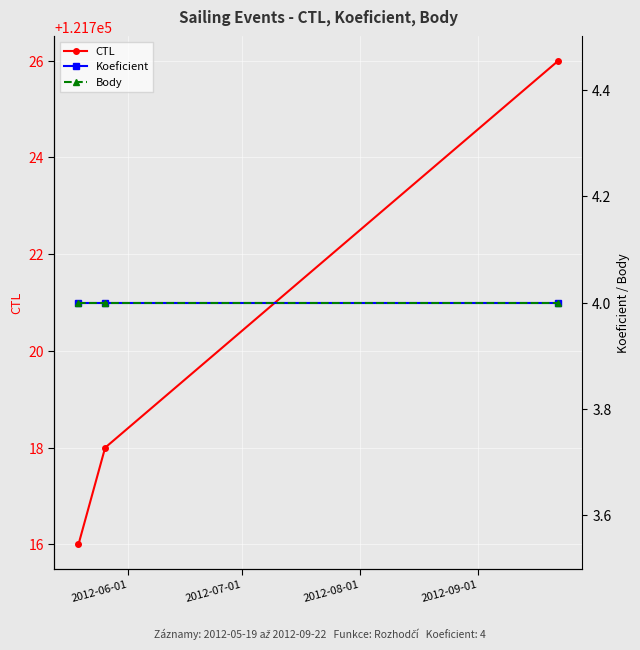

What is the value of the CTL point at the 1st from the left?

121716